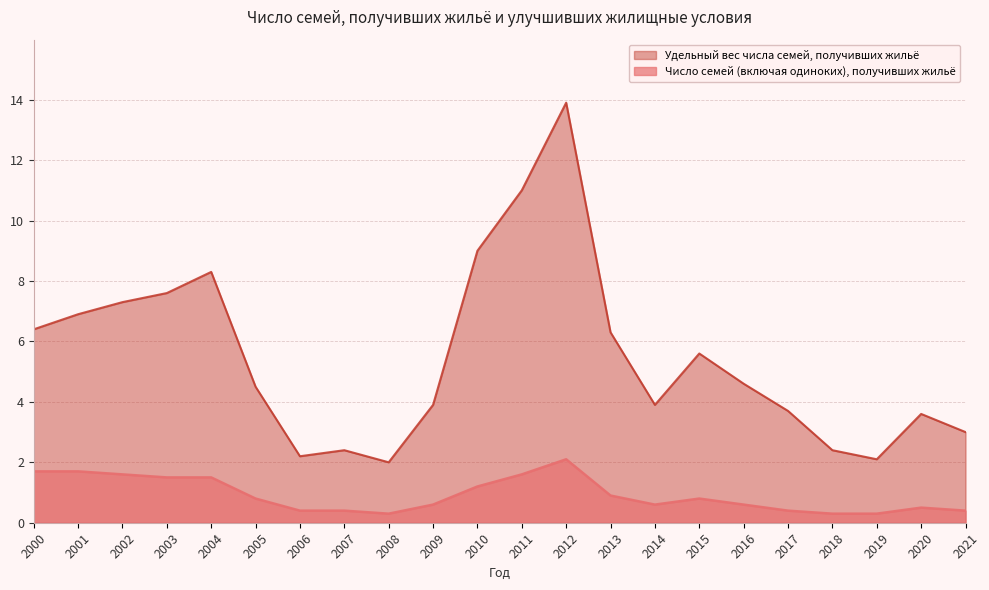

How many lines are shown in the chart?

2